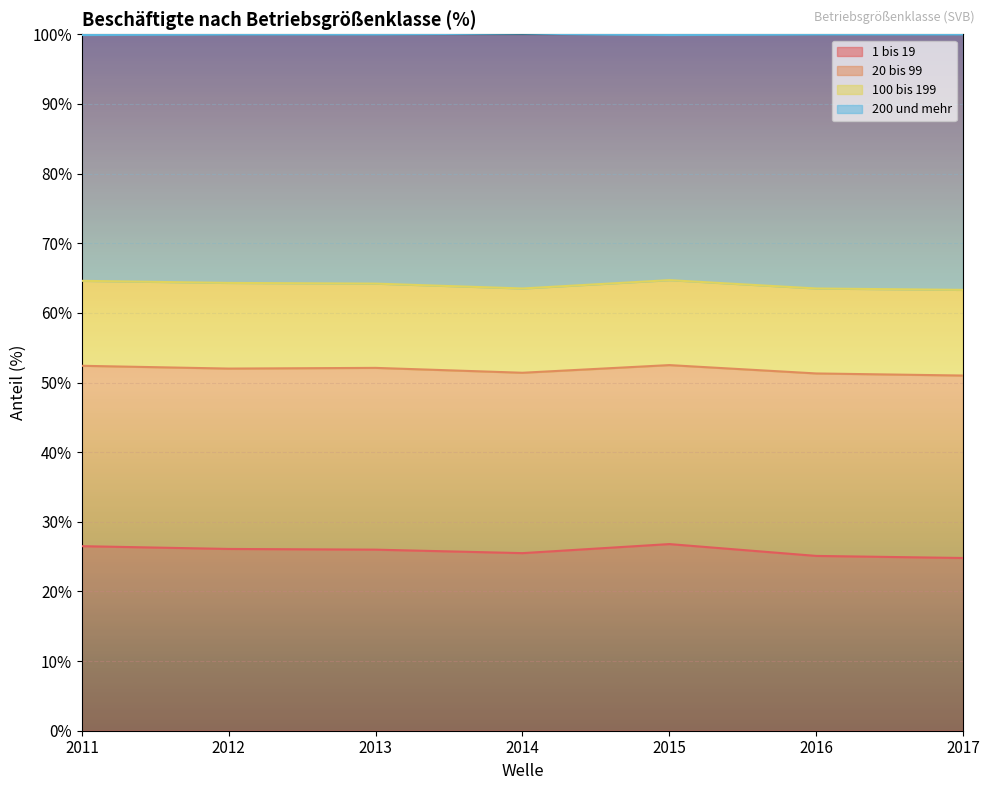

True or false: 200 und mehr and 1 bis 19 cross at least once.

False